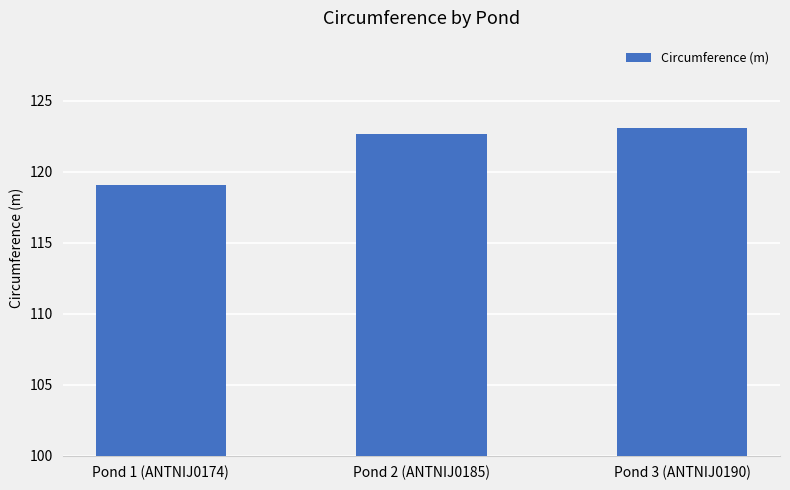

What is the label of the 1st bar from the left?

Pond 1 (ANTNIJ0174)